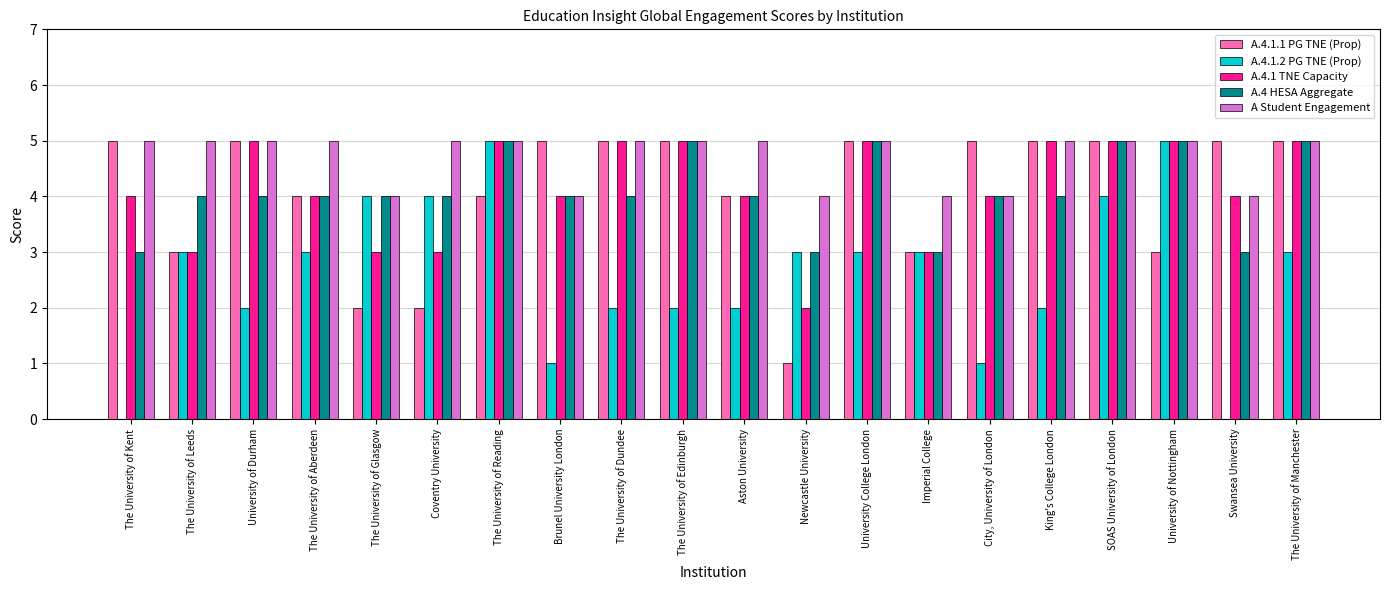

What is the sum of all A.4.1.2 PG TNE (Prop) values?

52